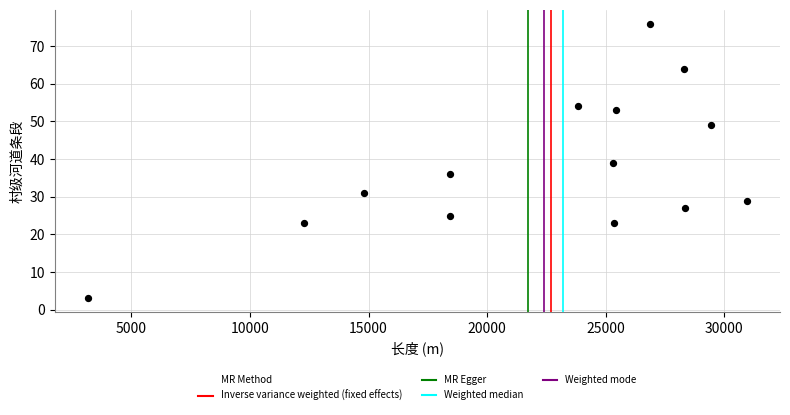

What is the range of Y values (max minus min)?

73